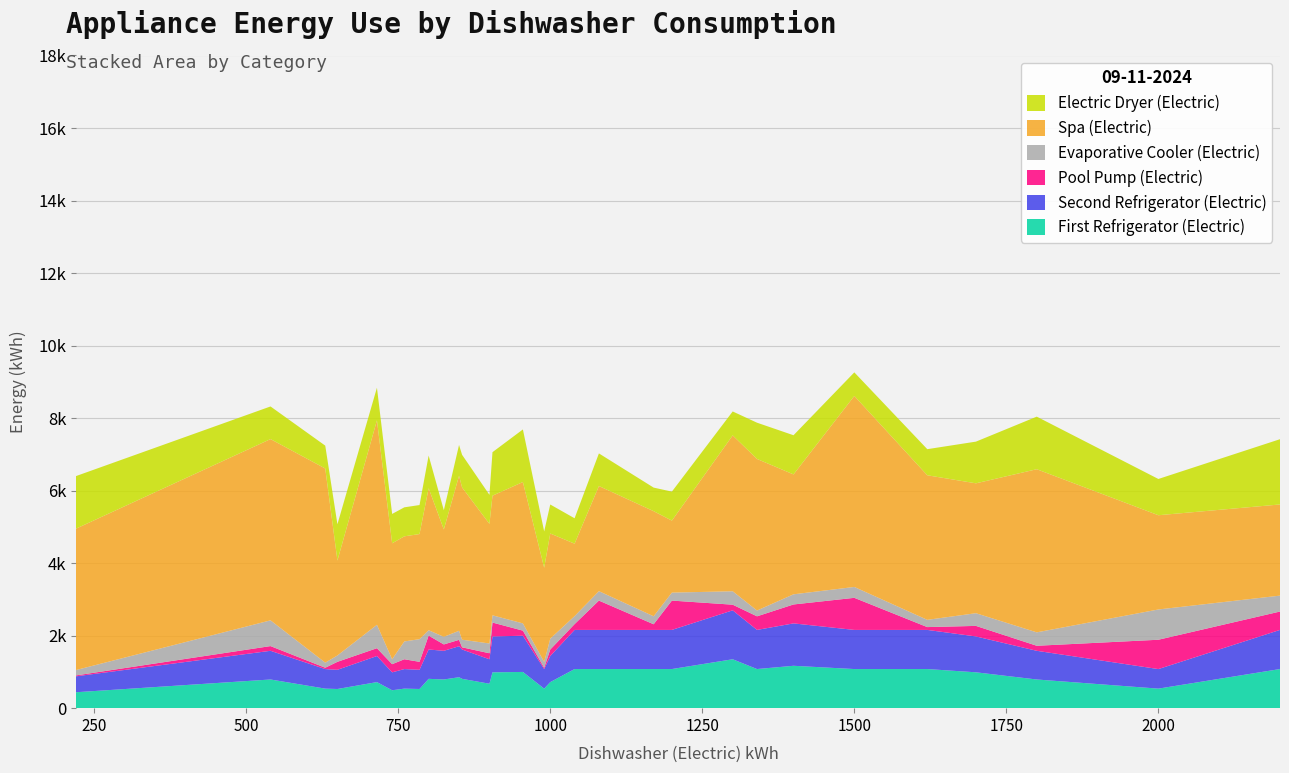

Reading right to left, list all the values displayed in this chart.

First Refrigerator (Electric): 1079	539	791	989	1079	1079	1169	1079	1349	1079	1079	1079	1079	719	539	999	989	674	809	854	791	809	529	539	494	719	529	539	791	439
Second Refrigerator (Electric): 1079	539	791	989	1079	1079	1169	1079	1349	1079	1079	1079	1079	719	539	999	989	674	809	854	791	809	529	539	494	719	529	539	791	439
Pool Pump (Electric): 507	809	139	291	78	885	522	375	156	809	156	809	160	180	37	140	383	166	60	176	176	383	220	271	225	216	220	37	130	25
Evaporative Cooler (Electric): 439	835	370	350	200	300	280	160	370	220	220	260	220	300	160	200	200	270	210	250	210	148	625	491	135	645	175	140	710	148
Spa (Electric): 2514	2599	4499	3582	3987	5268	3307	4180	4299	1985	2899	2899	1999	2899	2599	3899	3299	3299	4200	4275	2961	3917	2899	2899	3199	5639	2619	5355	4999	3899
Electric Dryer (Electric): 1800	1000	1450	1150	720	650	1080	1000	660	800	650	900	700	800	1000	1450	1200	800	900	850	530	900	800	800	810	900	1000	630	900	1450